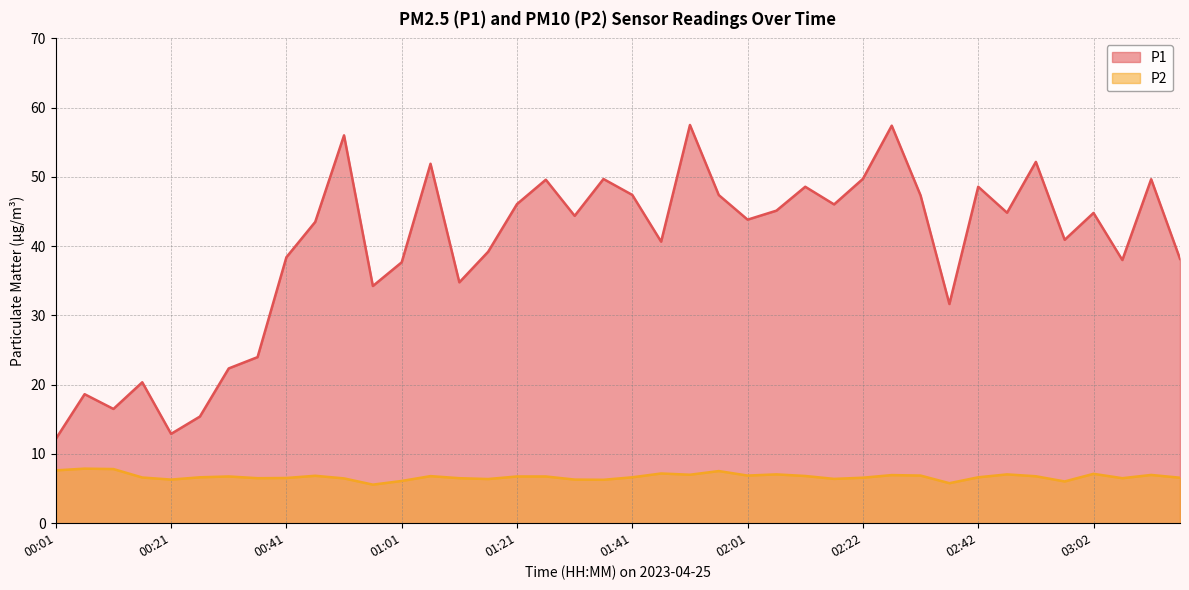

At which category is the sum across all series the highest?

01:51